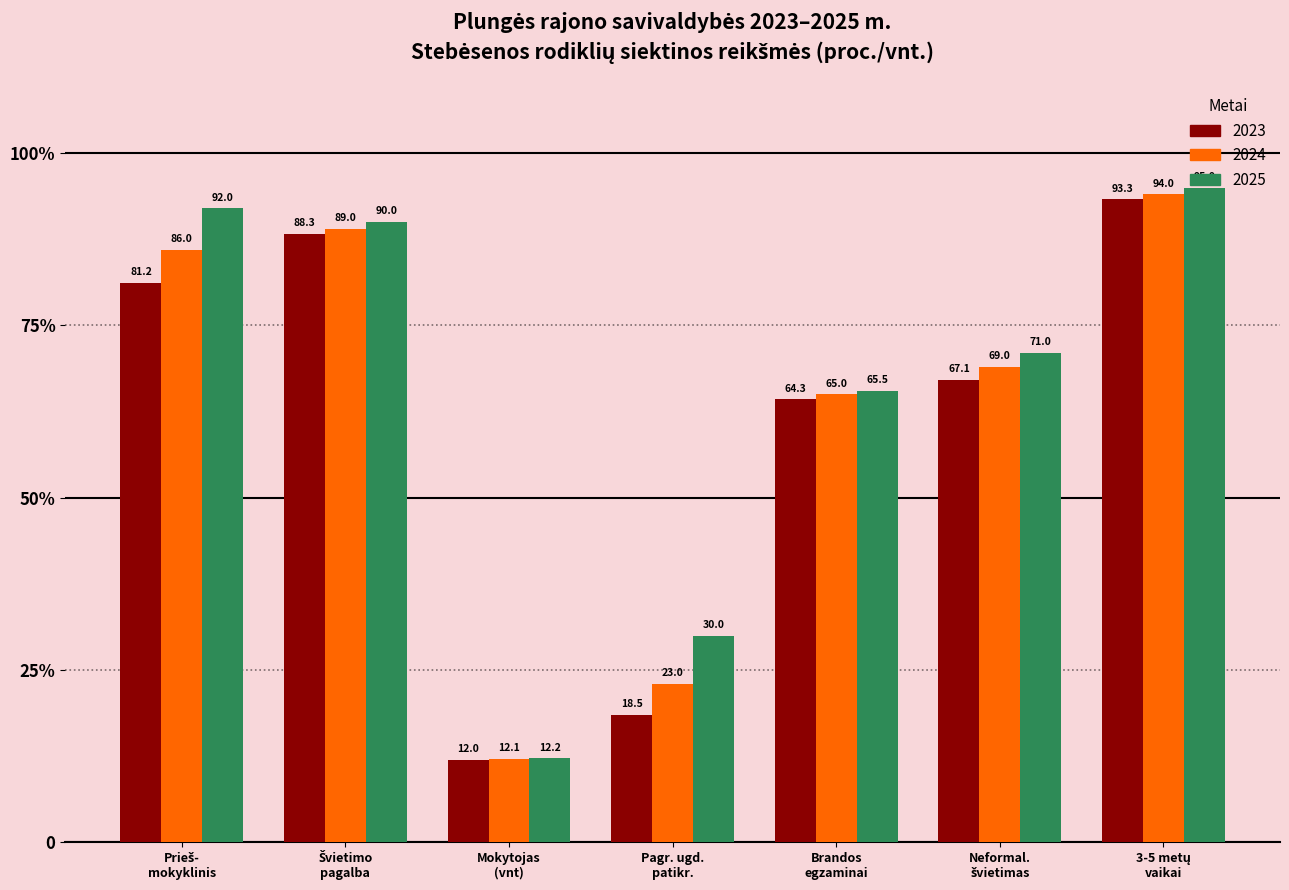

Are the bars grouped side by side (vs. stacked)?

Yes